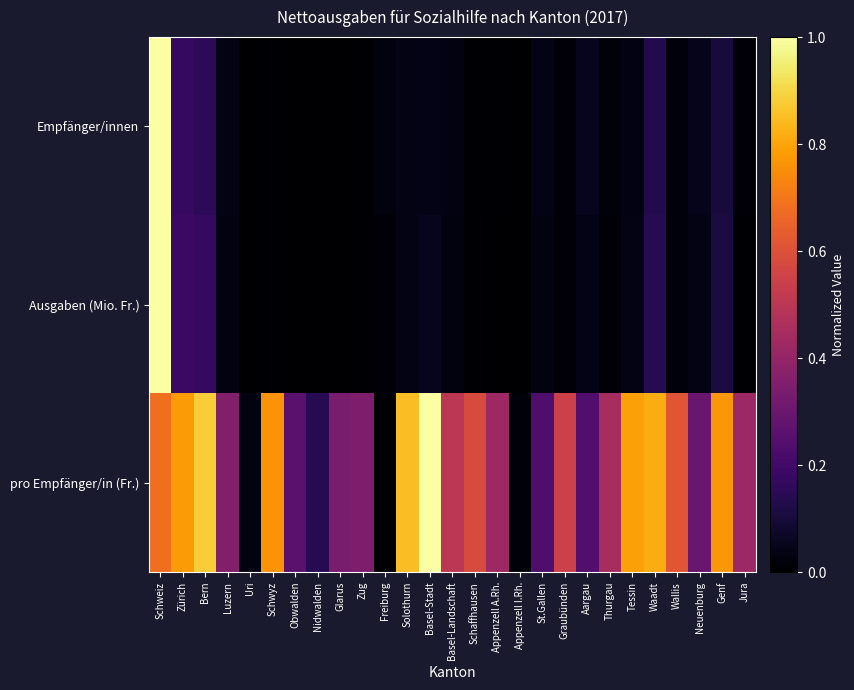

Between Bern and Appenzell A.Rh., which series saw the biggest shift?

pro Empfänger/in (Fr.)